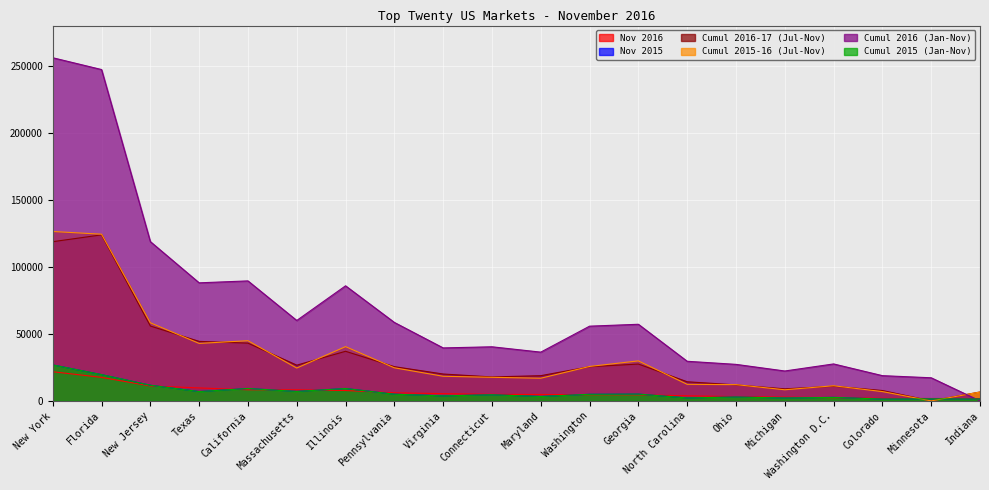

Does the chart display data point markers on the line(s)?

No